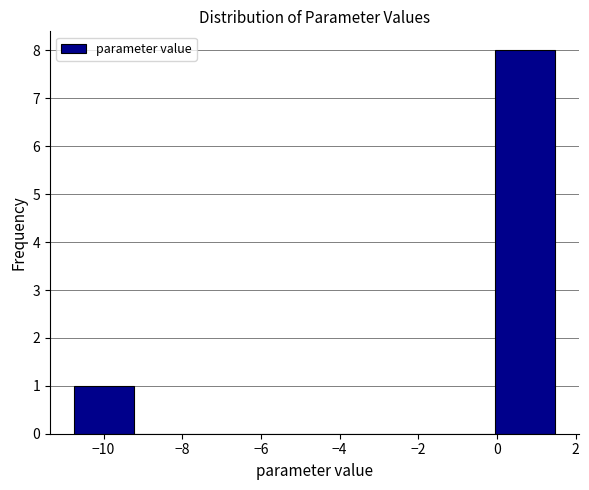

Reading left to right, list every bar in this chart as the range it spans on the x-axis followed by its height. Neither the bar edges nor the heights are printed on the chart, so give them approximately, as read against the axes.

-10.8 to -9.2: 1
-9.2 to -7.6: 0
-7.6 to -6.2: 0
-6.2 to -4.6: 0
-4.6 to -3.2: 0
-3.2 to -1.6: 0
-1.6 to 0.0: 0
0.0 to 1.4: 8